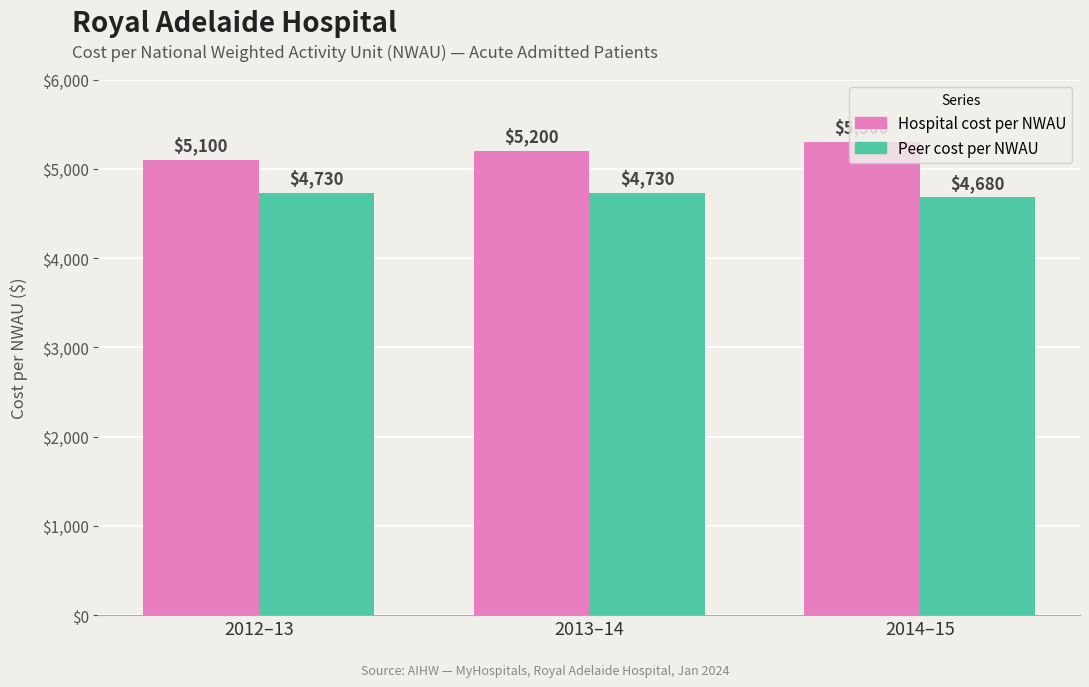

What is the value of the Peer cost per NWAU bar at the 1st from the left?

4730